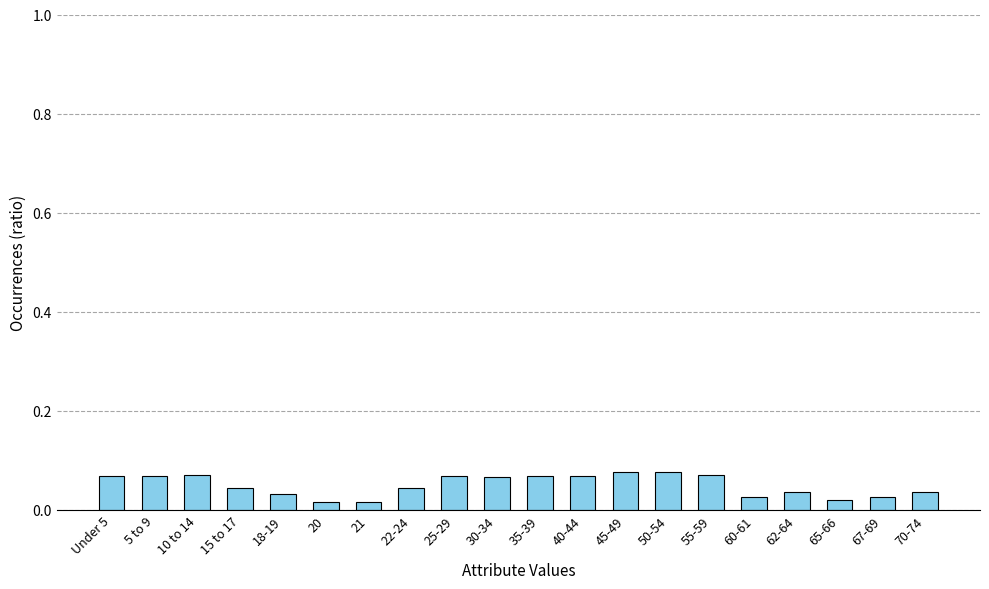

The value at 70-74 is 0.1. True or false?

False